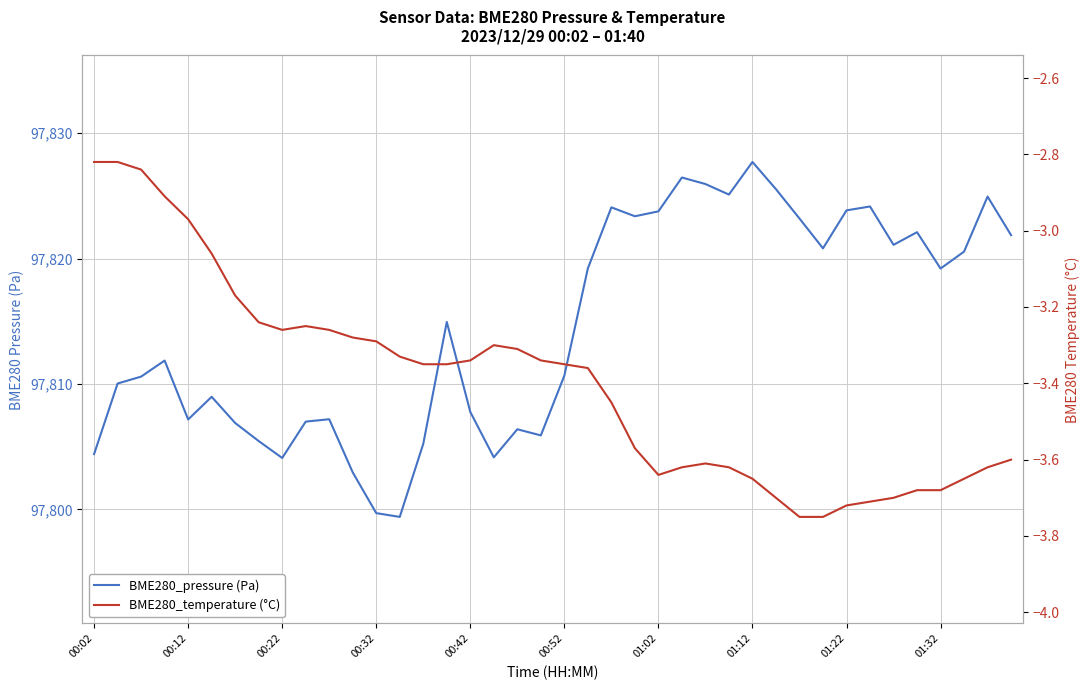

Which has a higher value, 32 or 30?

32